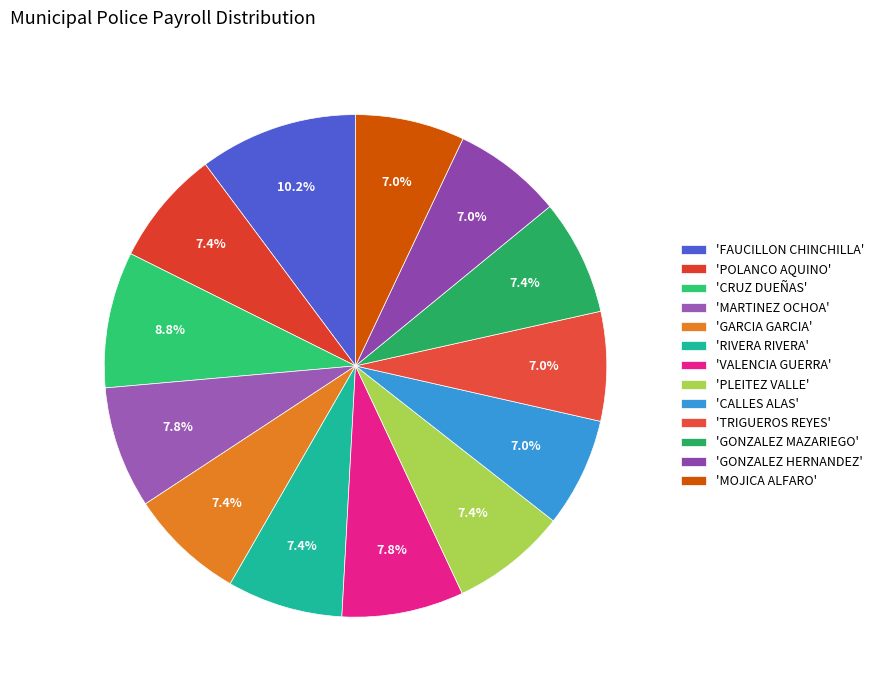

What is the smallest slice in the pie chart?

MAURICIO CALLES ALAS